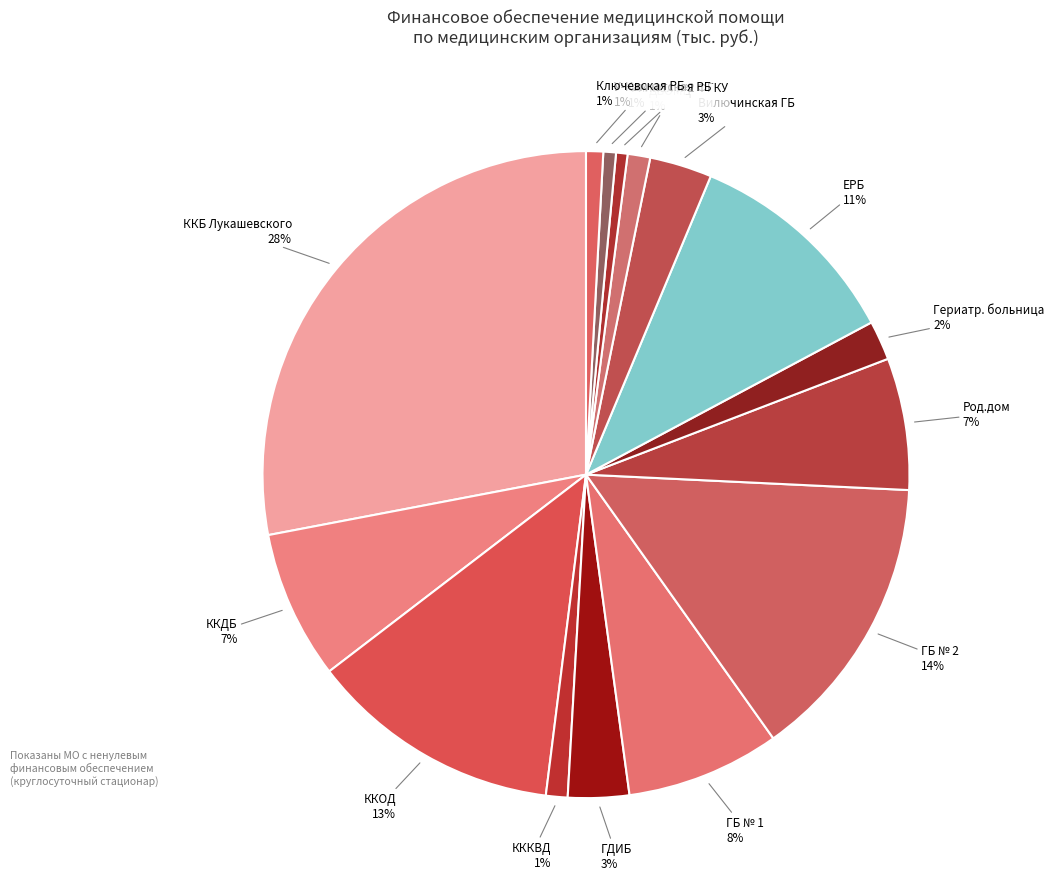

How many slices are in this pie chart?

15